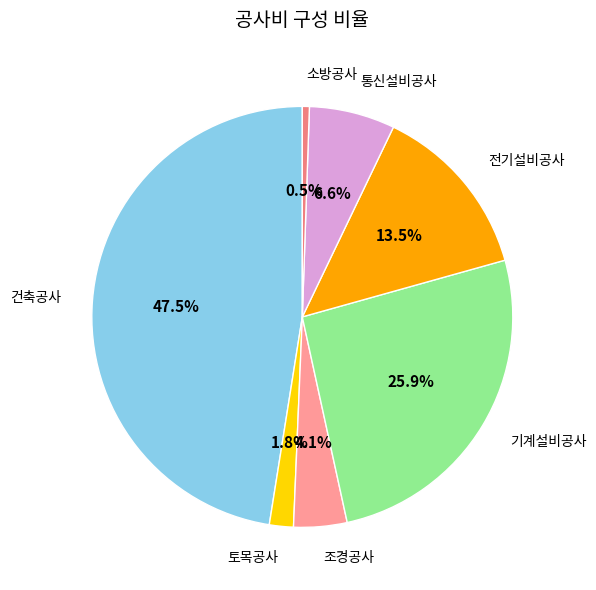

Rank the categories by value from lowest to highest.

소방공사, 토목공사, 조경공사, 통신설비공사, 전기설비공사, 기계설비공사, 건축공사